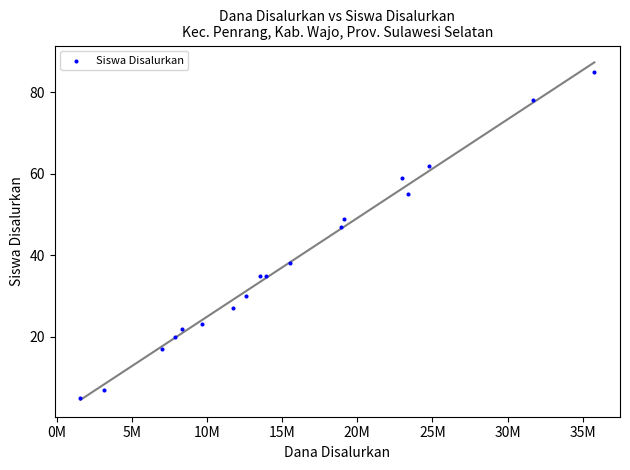

What is the range of Y values (max minus min)?

80